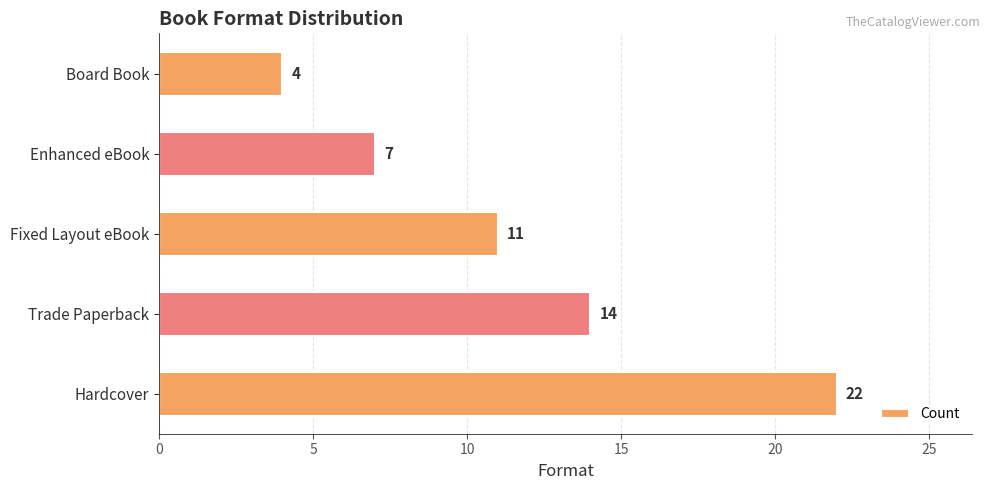

Reading top to bottom, list all the values displayed in this chart.

Board Book=4	Enhanced eBook=7	Fixed Layout eBook=11	Trade Paperback=14	Hardcover=22